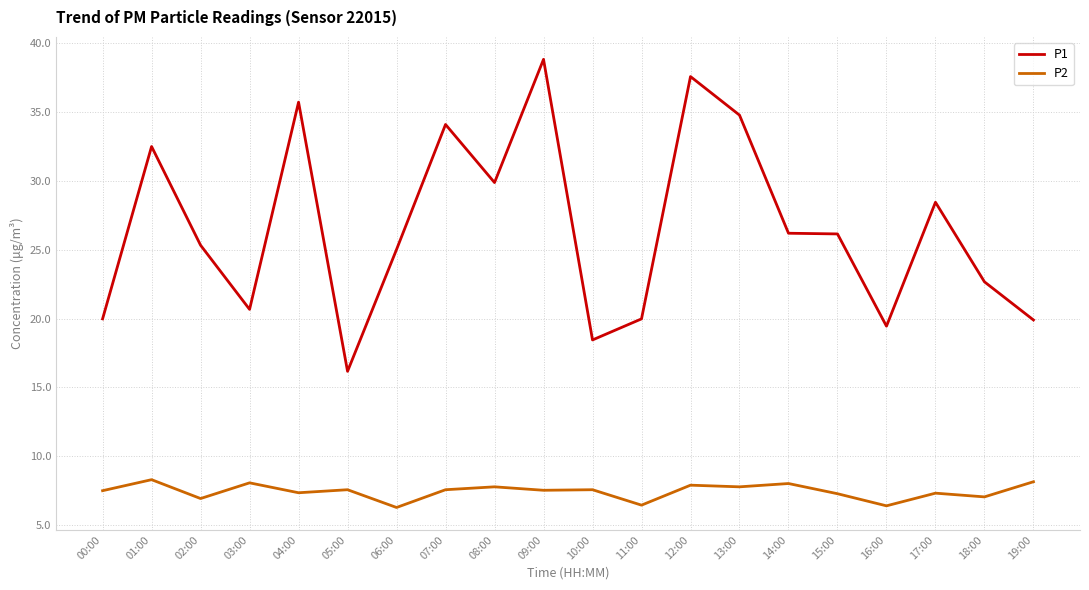

What is the sum of all P1 values?

531.8